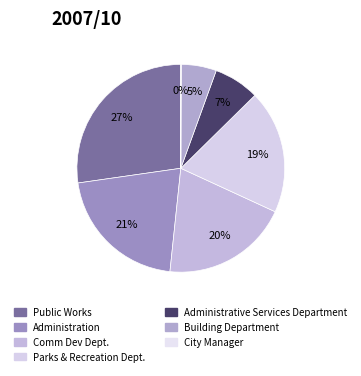

How many segments does this pie chart have?

7